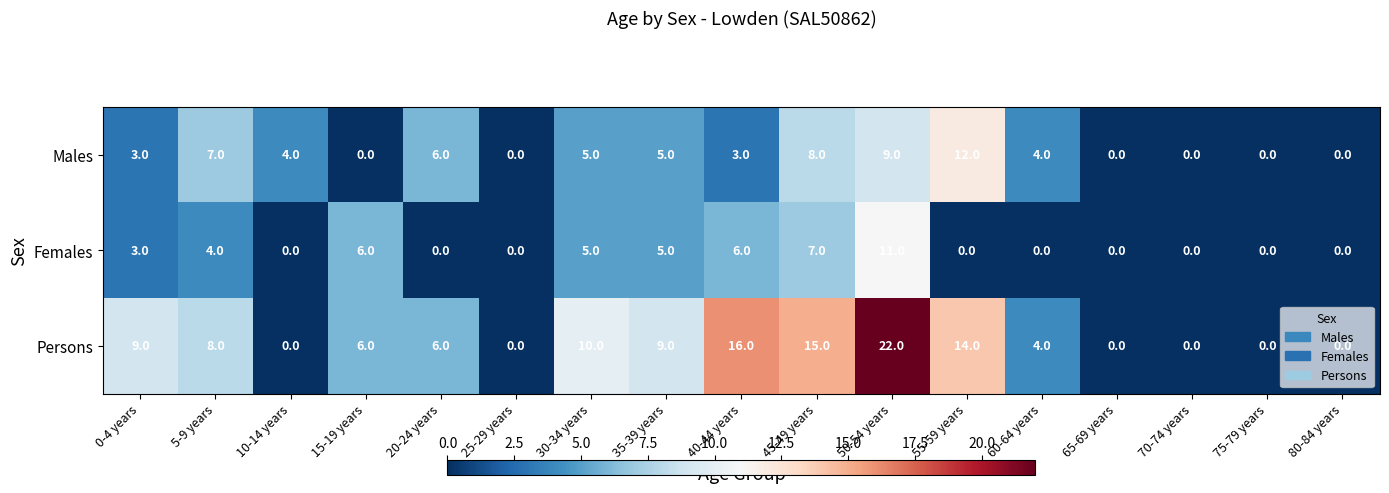

What is the highest value of the Males series?

12